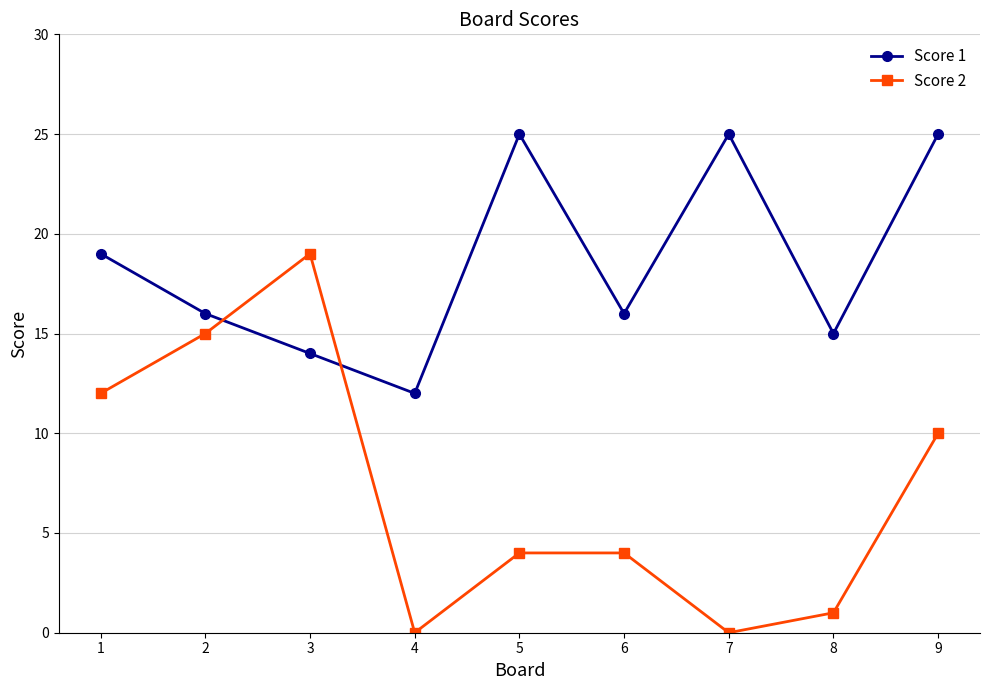

Is it true that Score 1 equals 16 at 6?

True